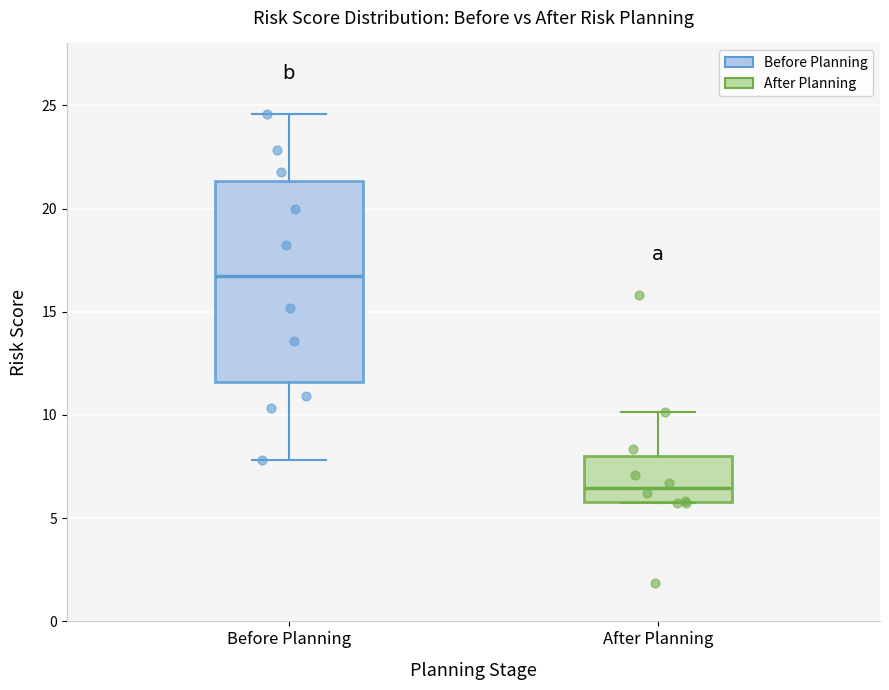

Where does the upper whisker of the box for After Planning end on the y-axis? The values are not printed on the chart, so give them approximately, as read against the axis.

10.0